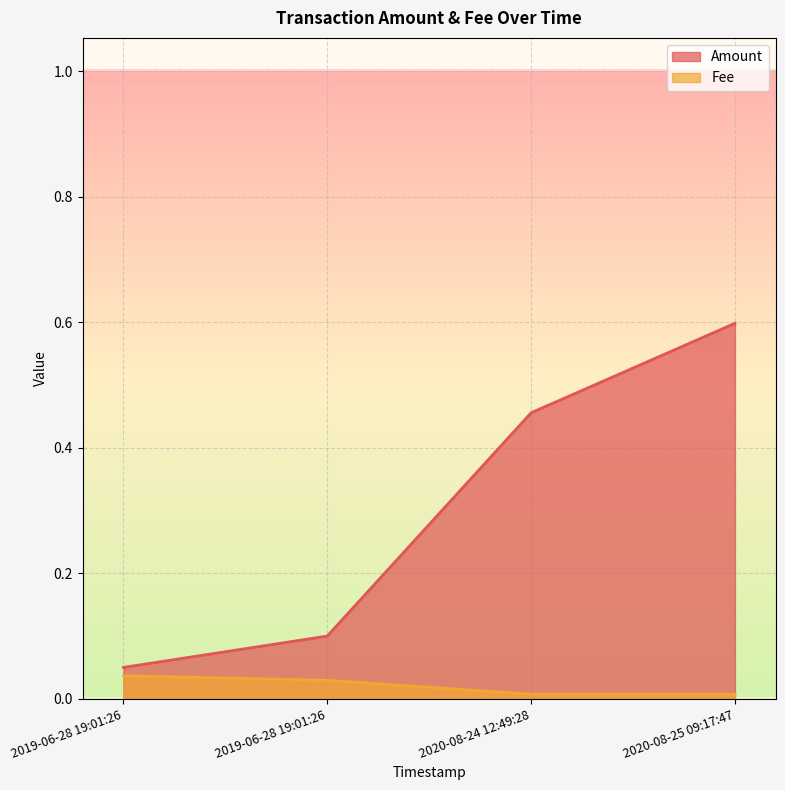

List the labels in order of value, smallest first.

2019-06-28 19:01:26, 2019-06-28 19:01:26, 2020-08-24 12:49:28, 2020-08-25 09:17:47